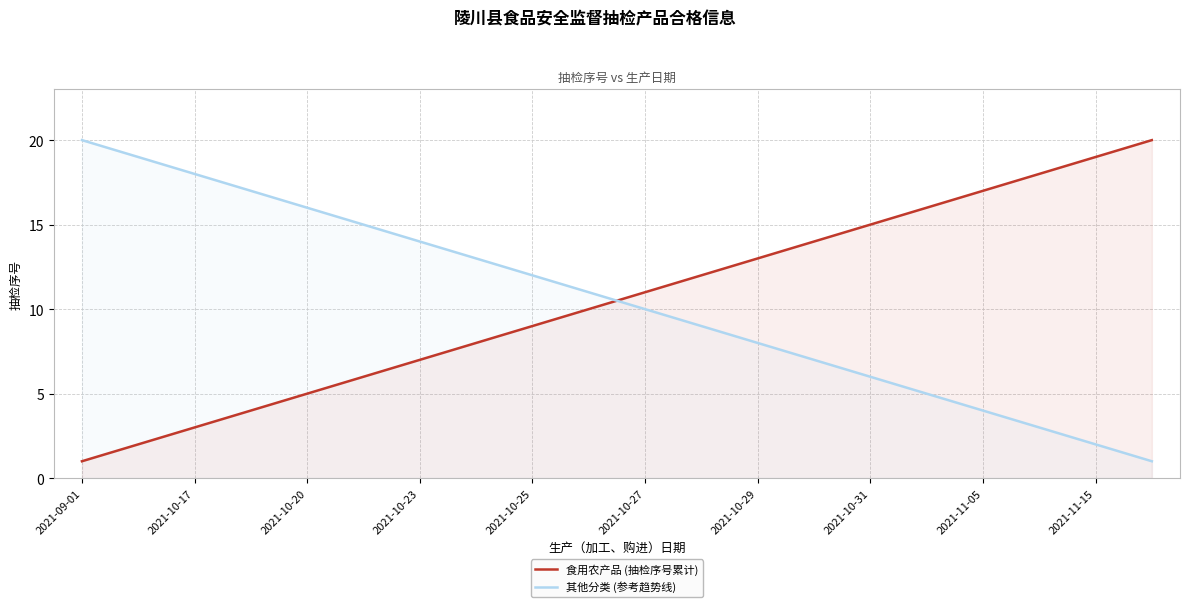

At 2021-11-15, list the series in order from largest to smallest.

食用农产品 (抽检序号累计), 其他分类 (参考趋势线)